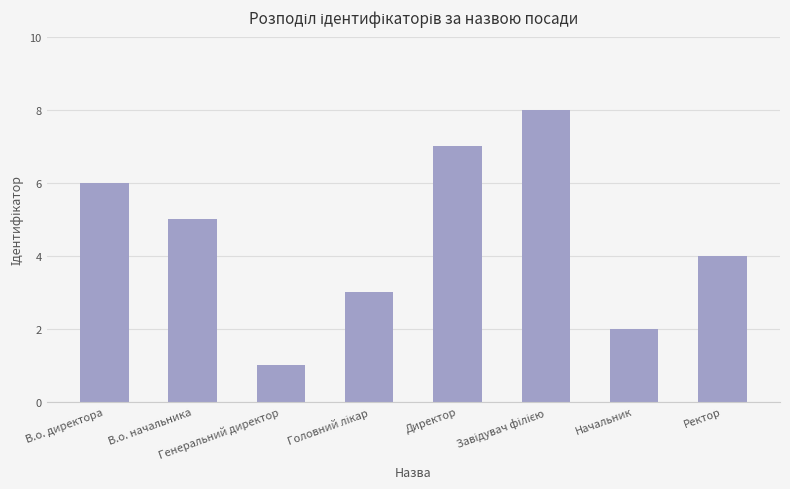

What is the minimum value shown in the chart?

1